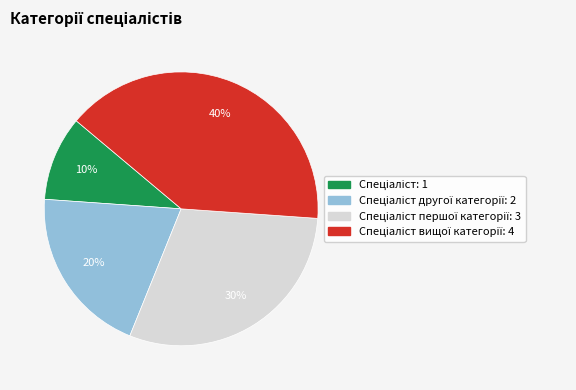

Is there any slice that represents more than half of the pie?

No